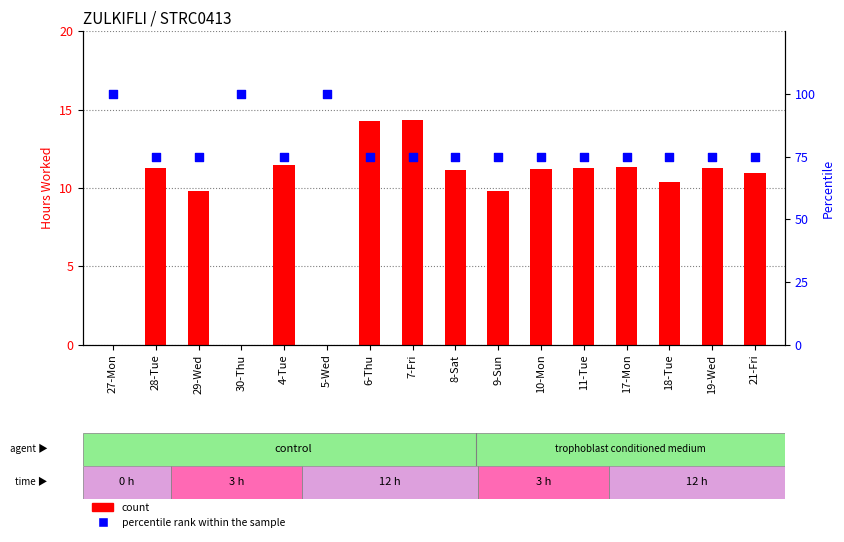

At which category is the sum across all series the highest?

27-Mon